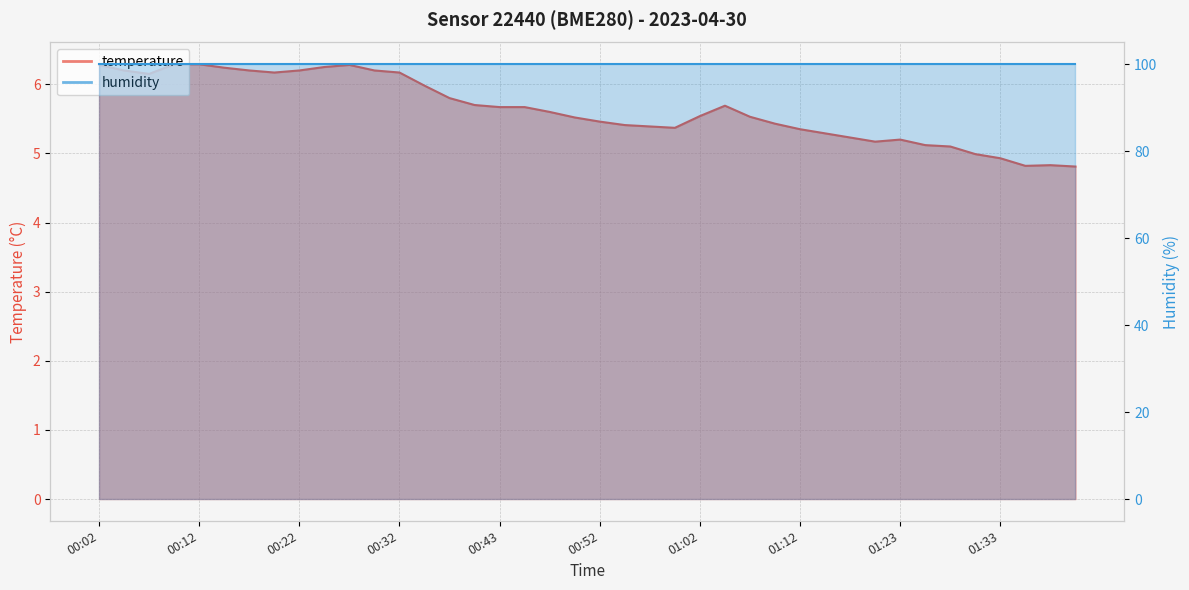

At which label does the data first exceed 5?

00:02